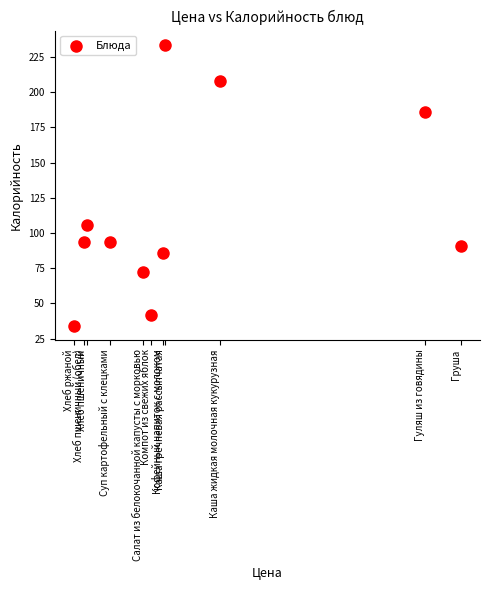

What Y value in the scatter plot is closest to 133?

105.5